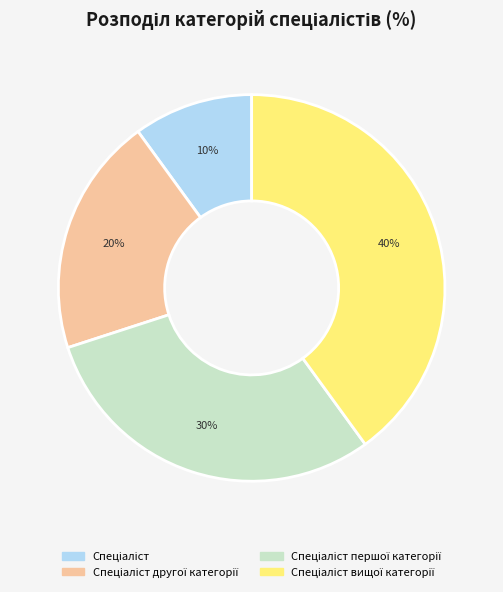

Is there any slice that represents more than half of the pie?

No